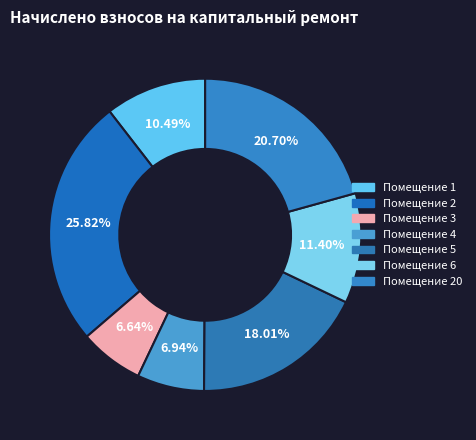

Count the number of slices in the pie.

7